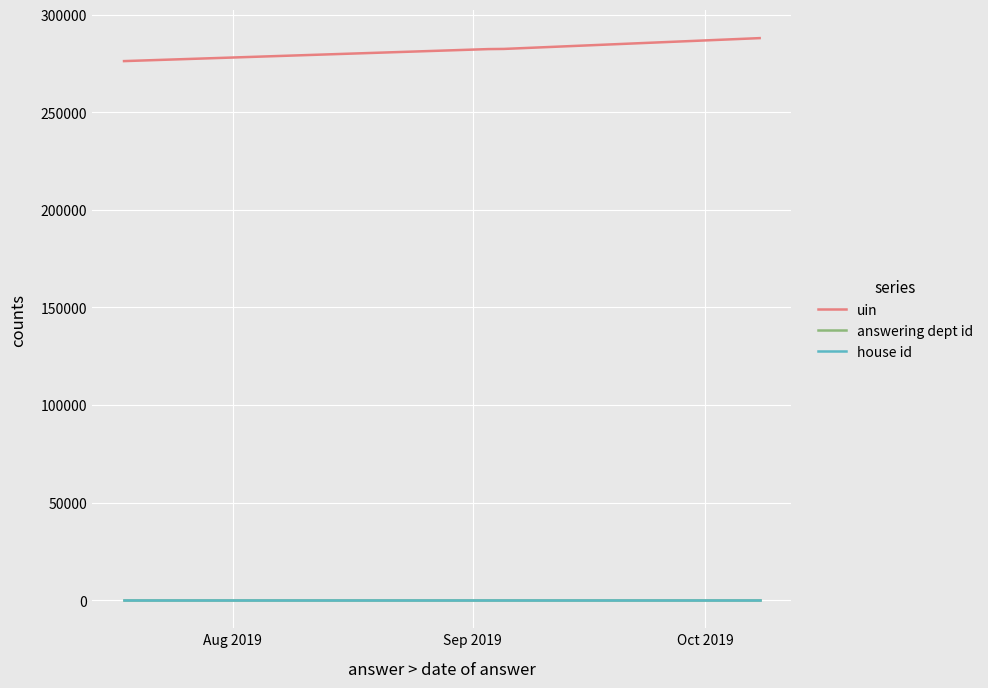

What is the difference between the maximum and minimum values in the uin series?

11775